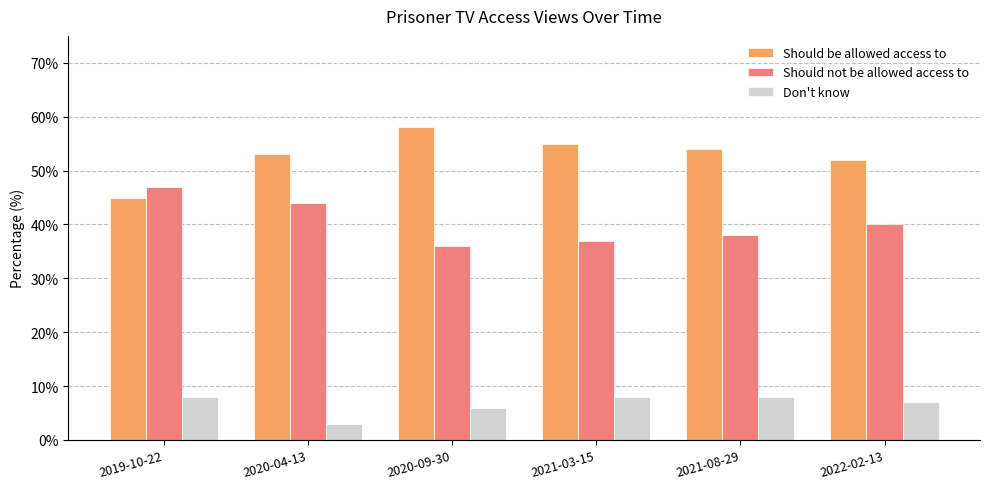

What is the approximate value of Don't know at 2021-03-15?

8.0